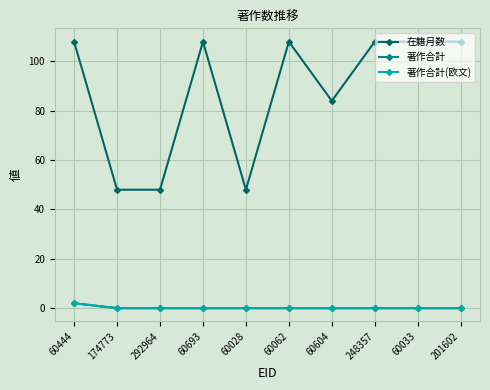

What is the total value across all series at 60693?

108